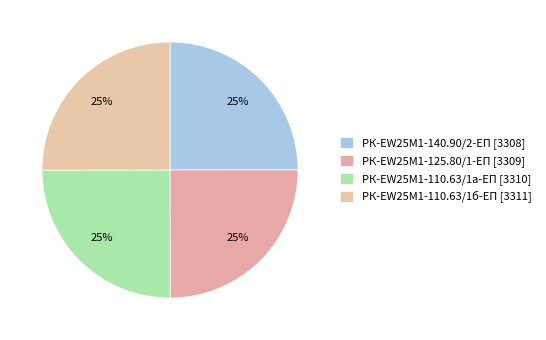

How many slices are in this pie chart?

4